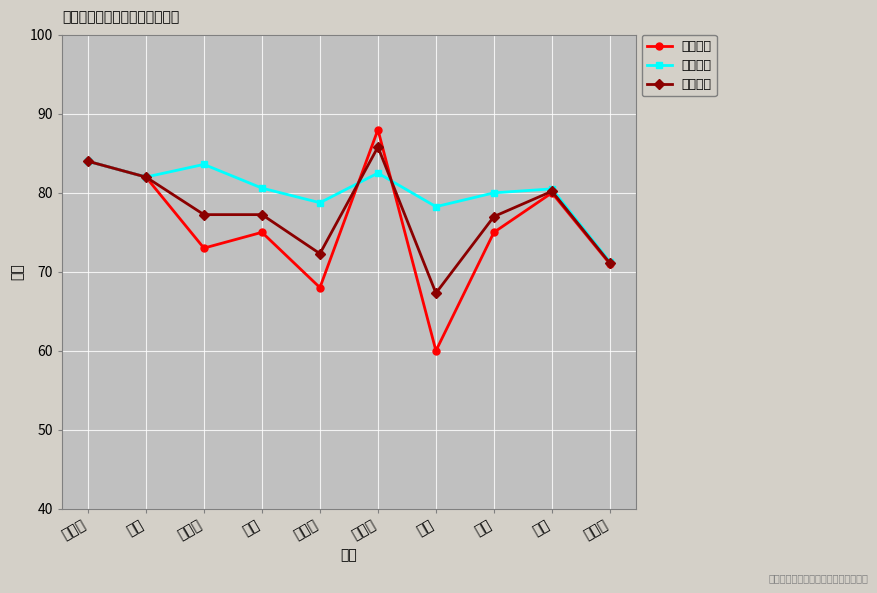

What are all the series names shown in the legend?

笔试成绩, 面试成绩, 综合成绩